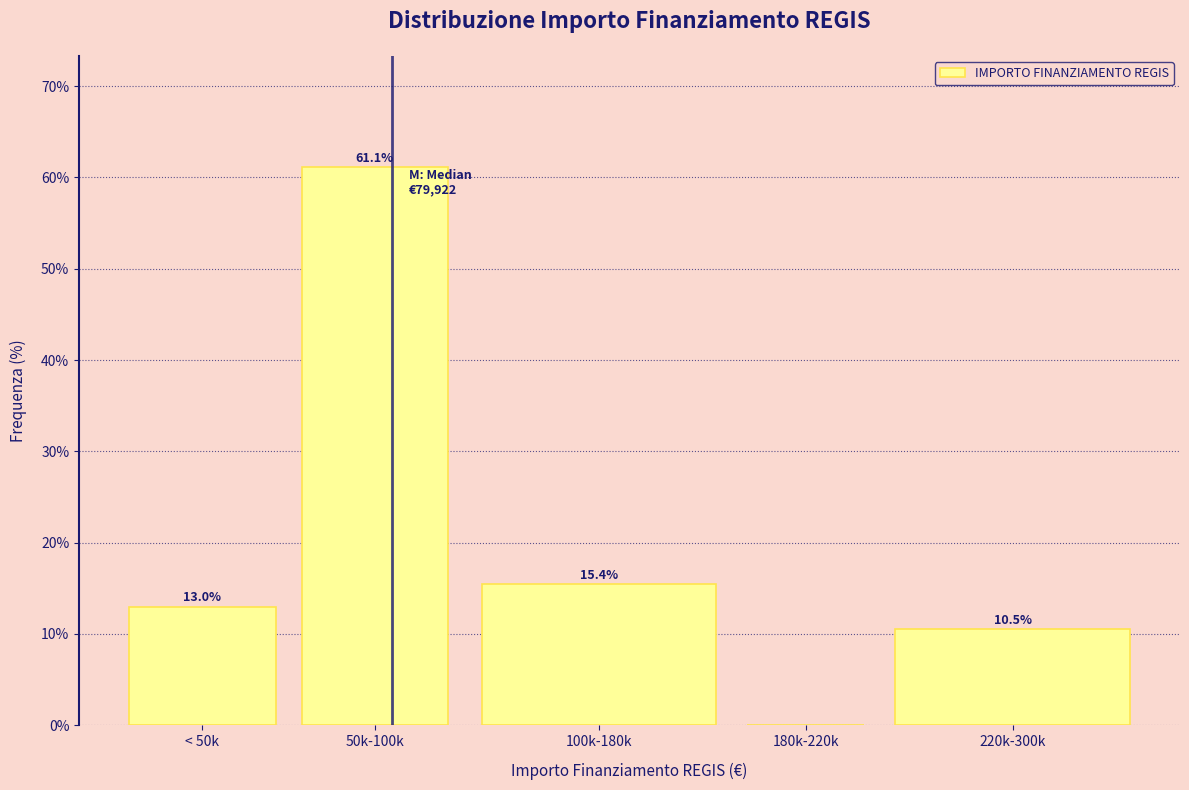

Reading left to right, what are all the values shown in this chart?

< 50k=13.0	50k-100k=61.1	100k-180k=15.4	180k-220k=0.0	220k-300k=10.5